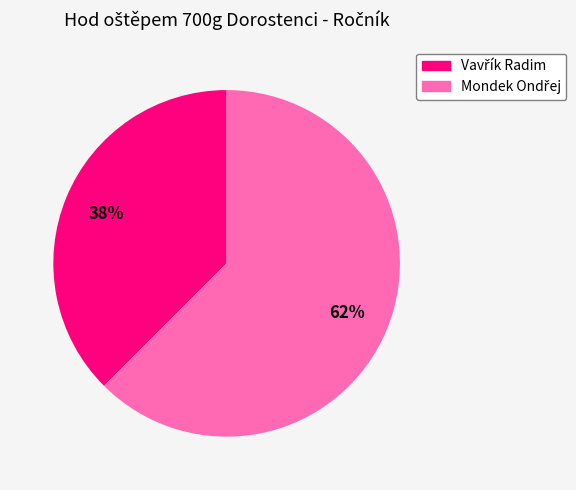

To the nearest percent, what is the average slice percentage?

50%